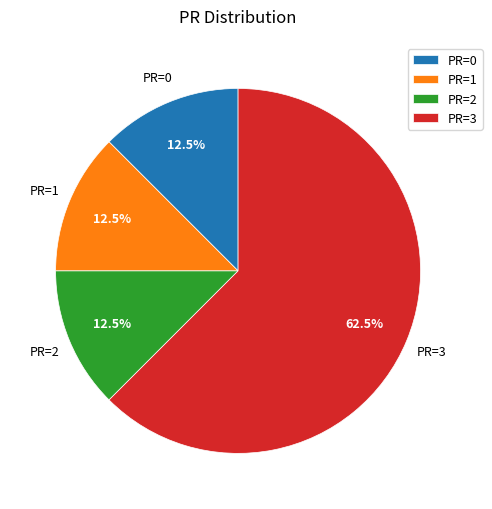

Approximately how many times larger is the value at PR=2 compared to PR=1?

1.0